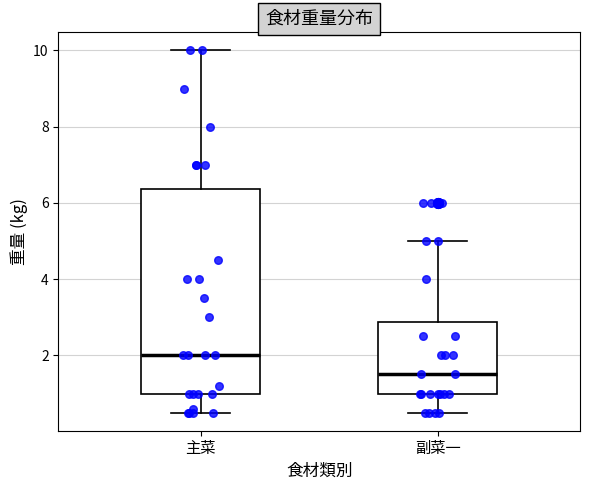

Where does the upper whisker of the box for 副菜一 end on the y-axis? The values are not printed on the chart, so give them approximately, as read against the axis.

5.0